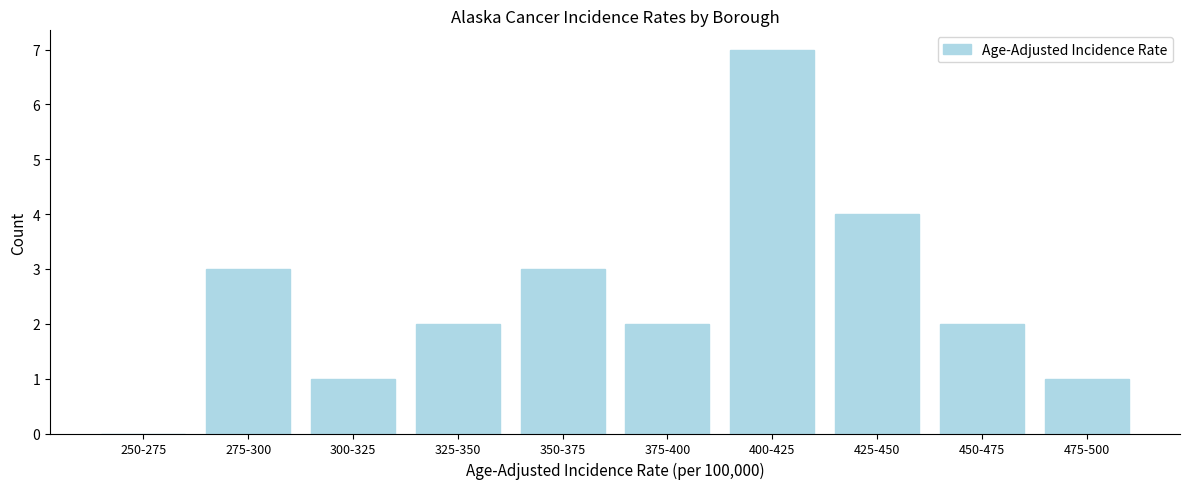

Reading left to right, transcribe all the data shown in this chart.

250-275=0	275-300=3	300-325=1	325-350=2	350-375=3	375-400=2	400-425=7	425-450=4	450-475=2	475-500=1